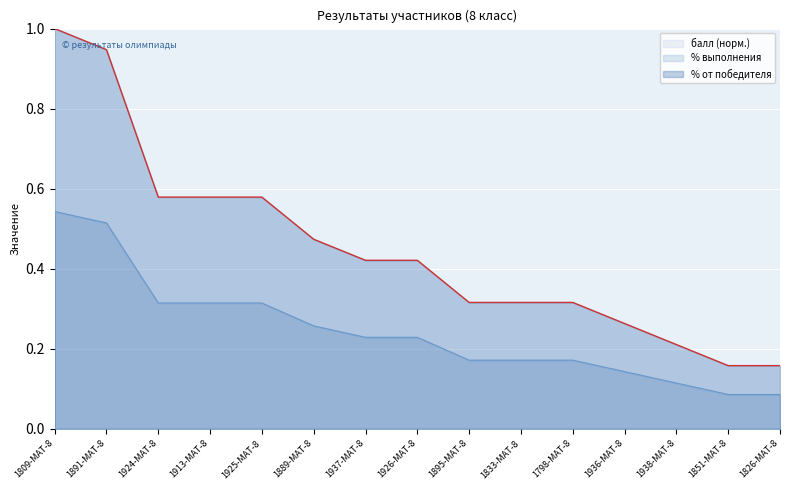

What is the label of the 14th point from the left?

1851-МАТ-8